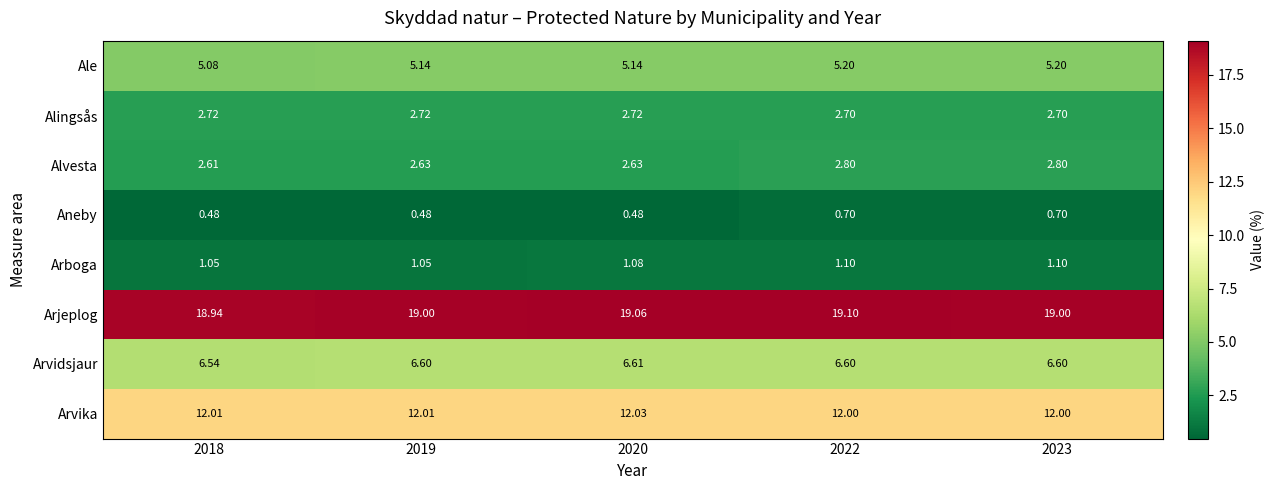

Is the value of Alvesta at 2020 greater than the value of Arvika at 2023?

No